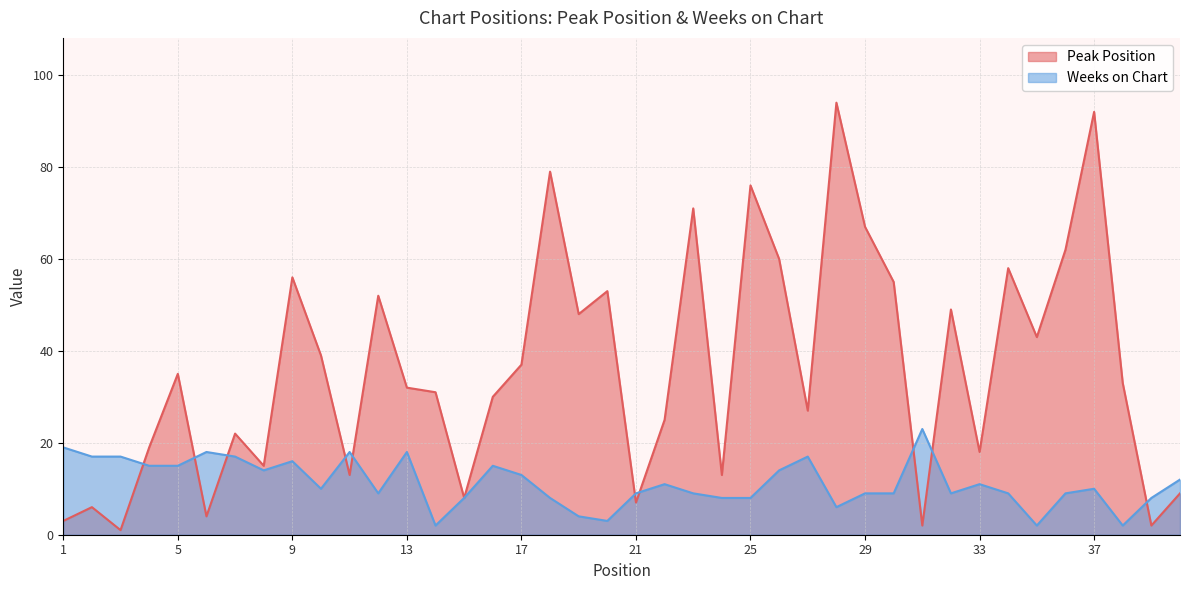

Does the chart display data point markers on the line(s)?

No